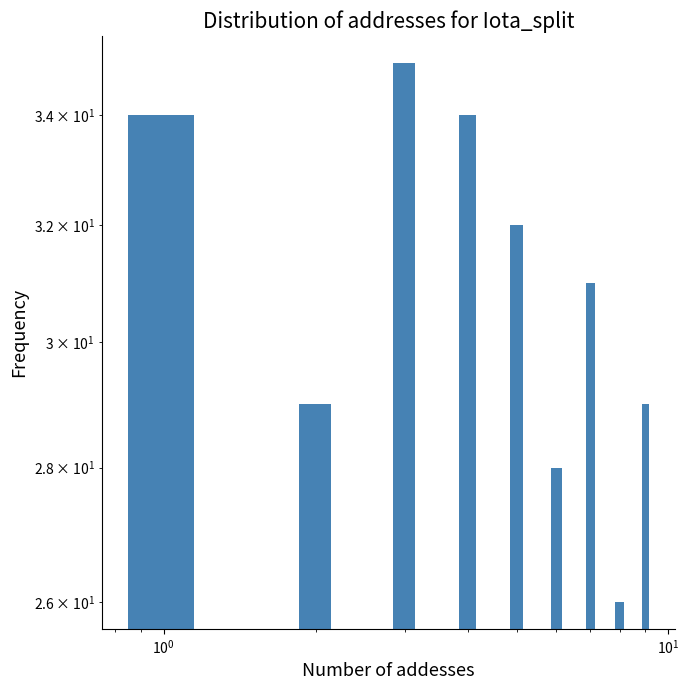

What is the minimum value shown in the chart?

26